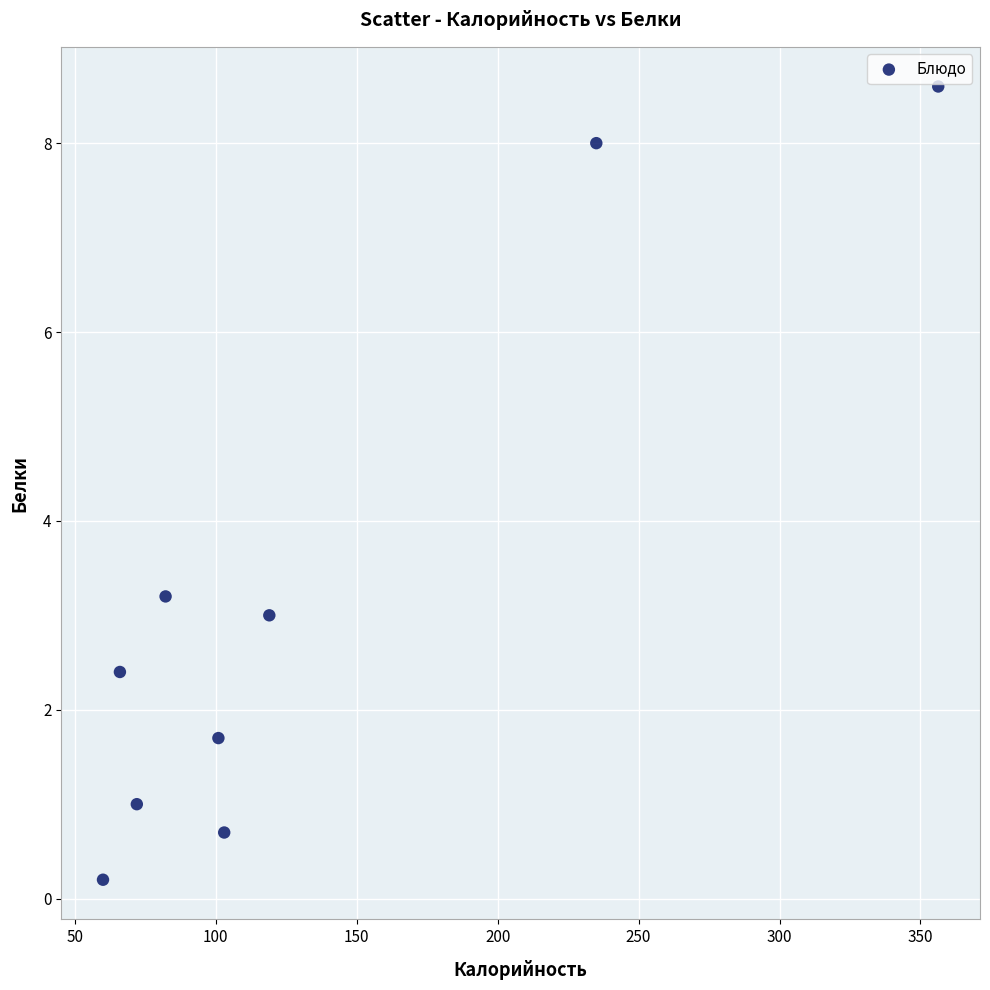

What Y value in the scatter plot is closest to 4?

3.2